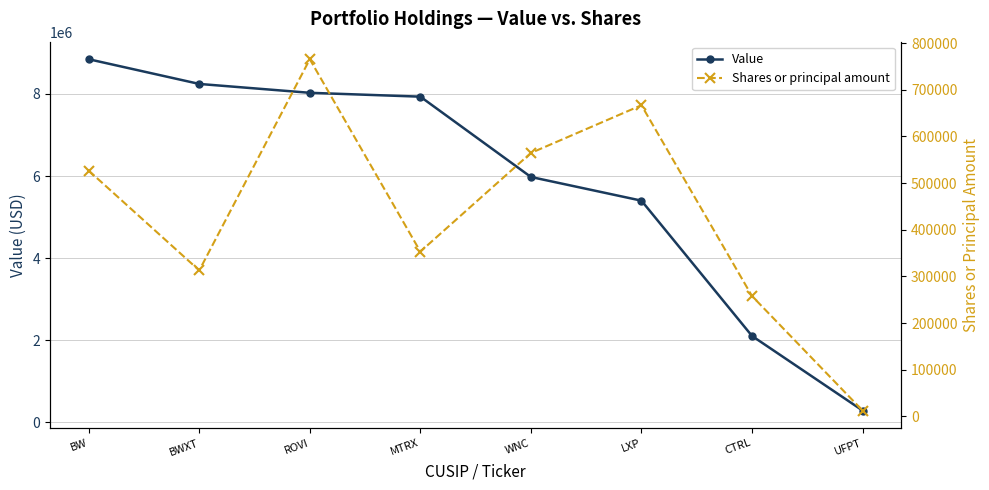

List the labels in order of Value value, largest first.

BW, BWXT, ROVI, MTRX, WNC, LXP, CTRL, UFPT